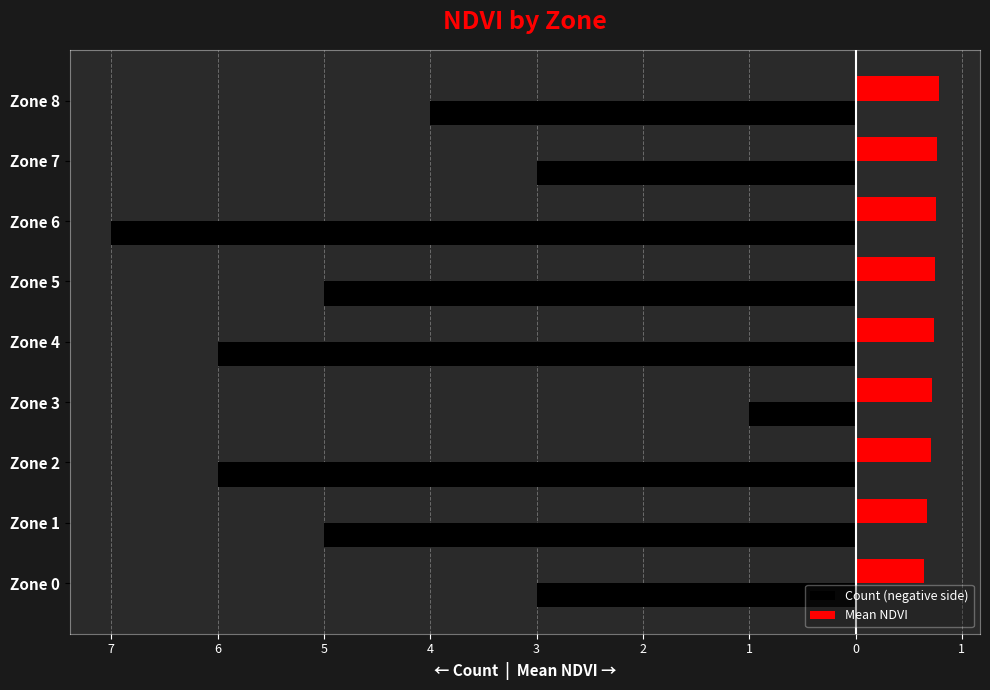

What is the minimum value for Mean NDVI?

0.6